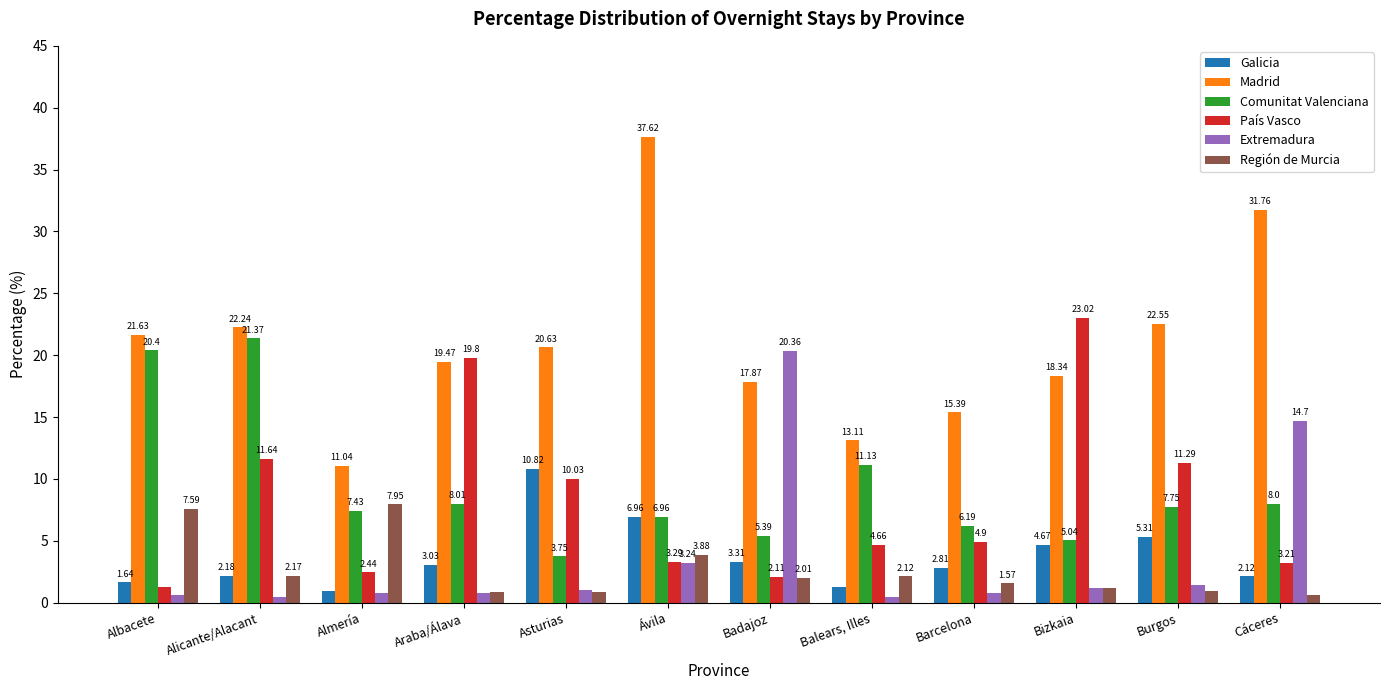

At which label is País Vasco closest to 12?

Alicante/Alacant